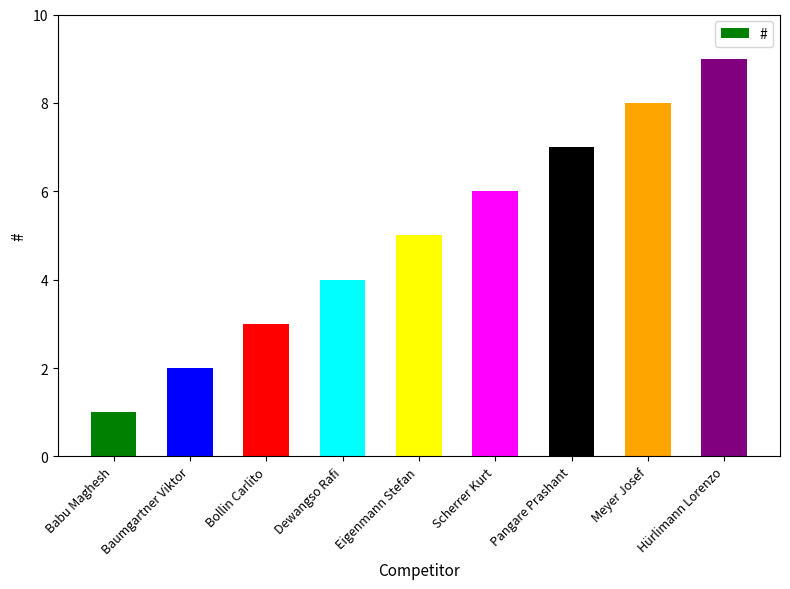

How many bars are there in total?

9